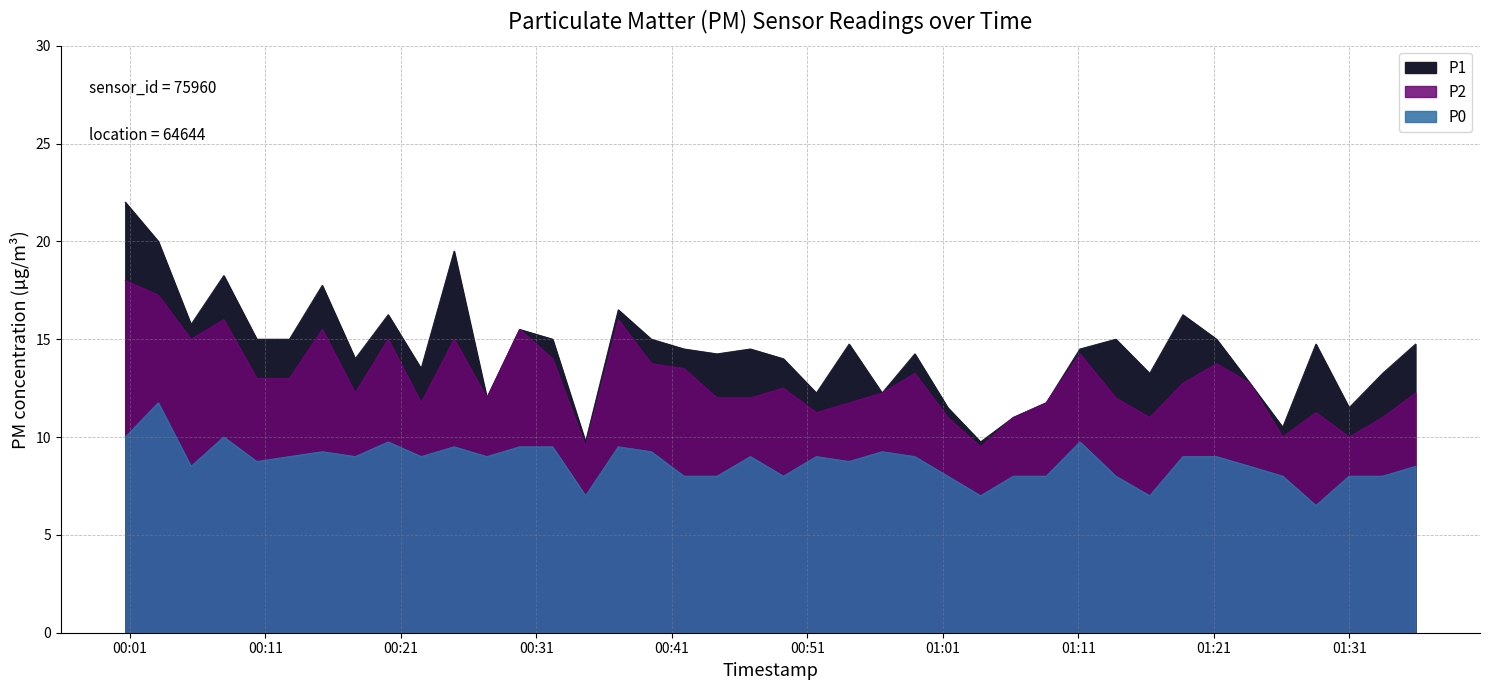

What is the value of the P0 point at the 16th from the left?

9.5